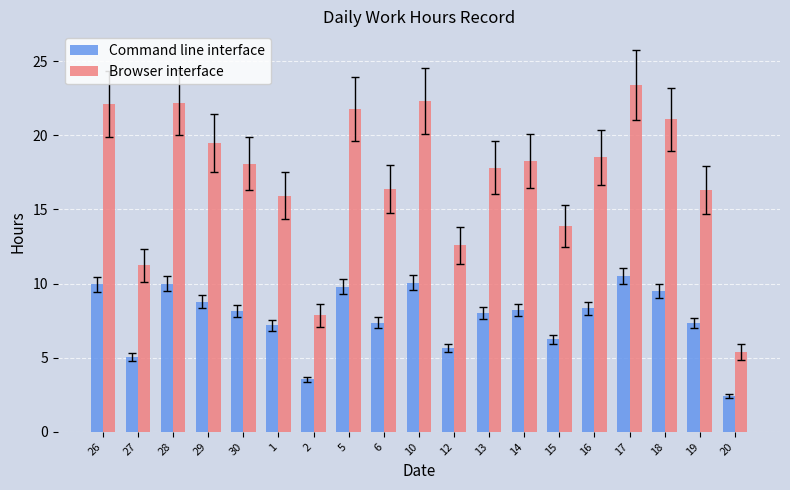

Which category has the lowest value in the Command line interface series?

20